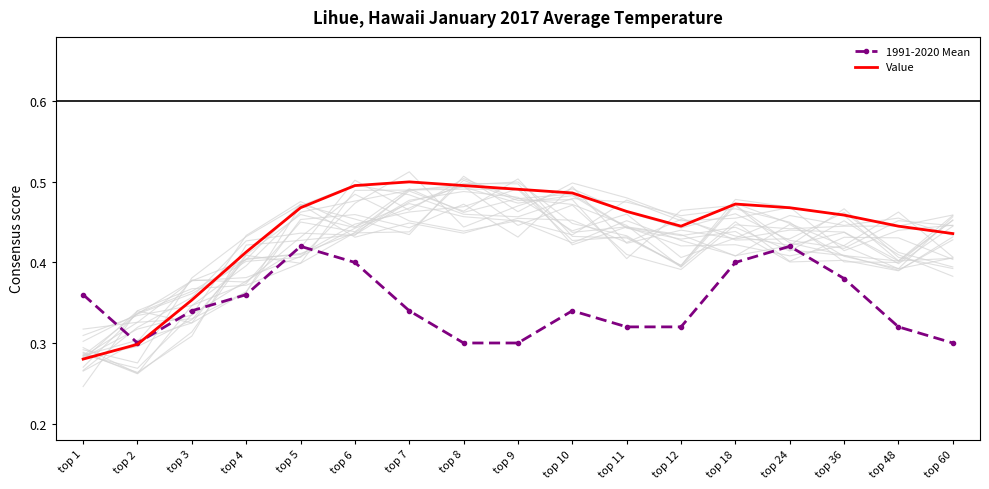

What is the approximate value of 1991-2020 Mean at top 3?

0.3